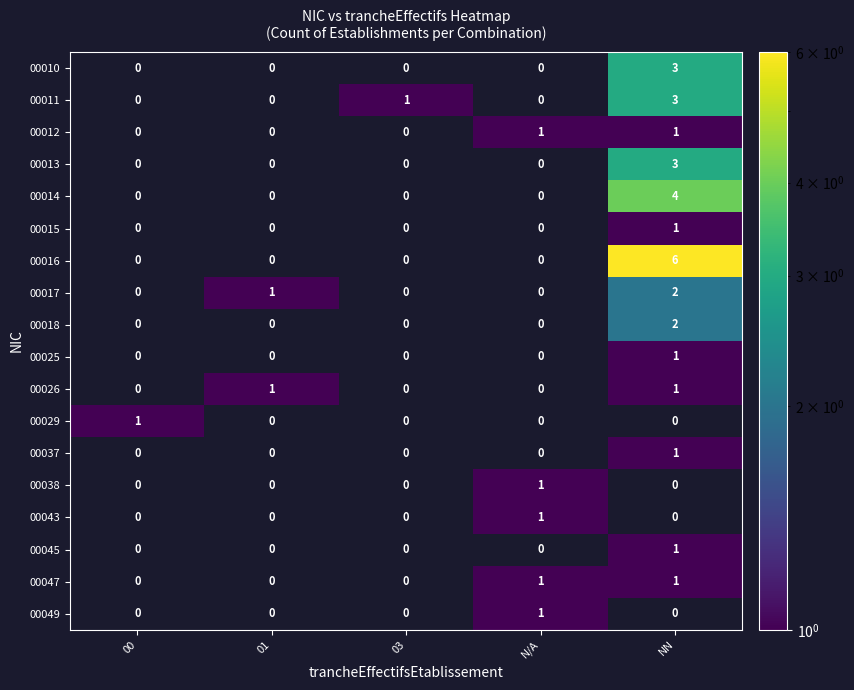

Which series has the widest spread of values?

00016